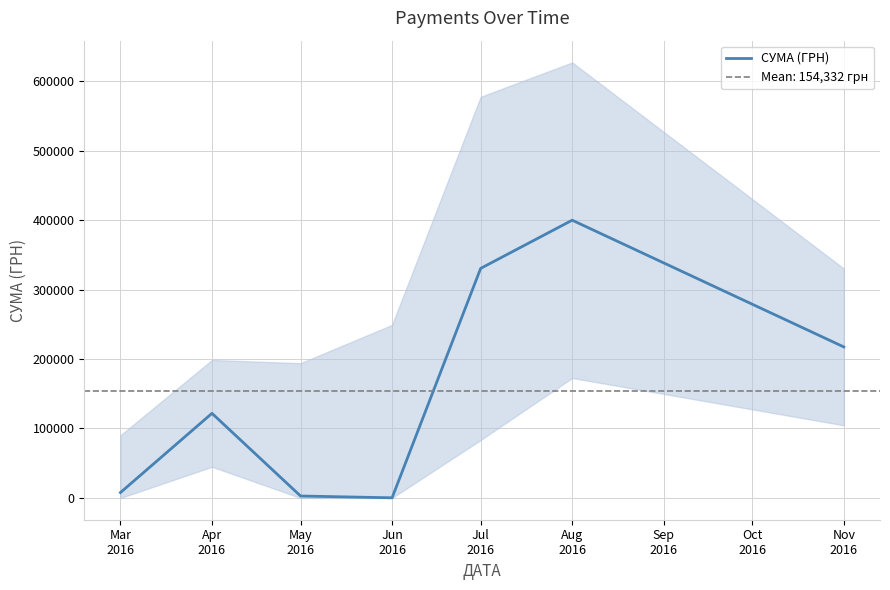

Which category has the highest value across all series?

Aug
2016